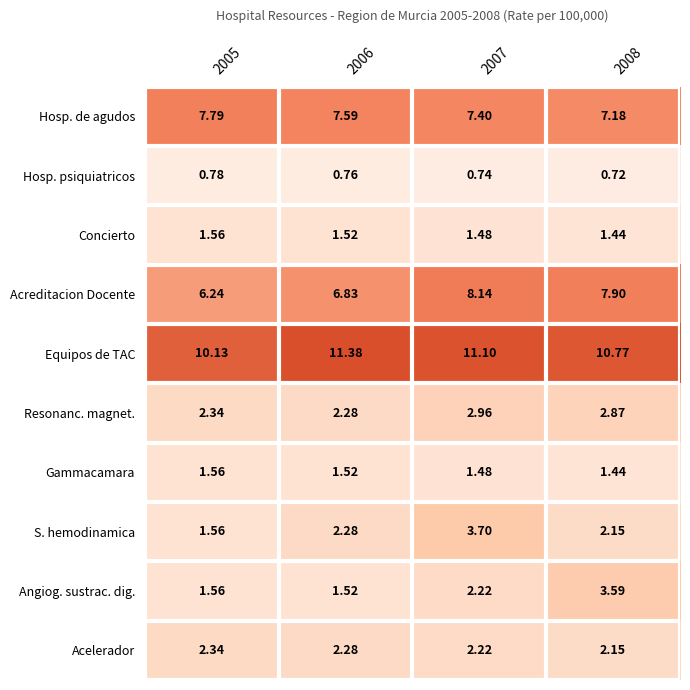

Which series has the largest range (max minus min)?

S. hemodinamica